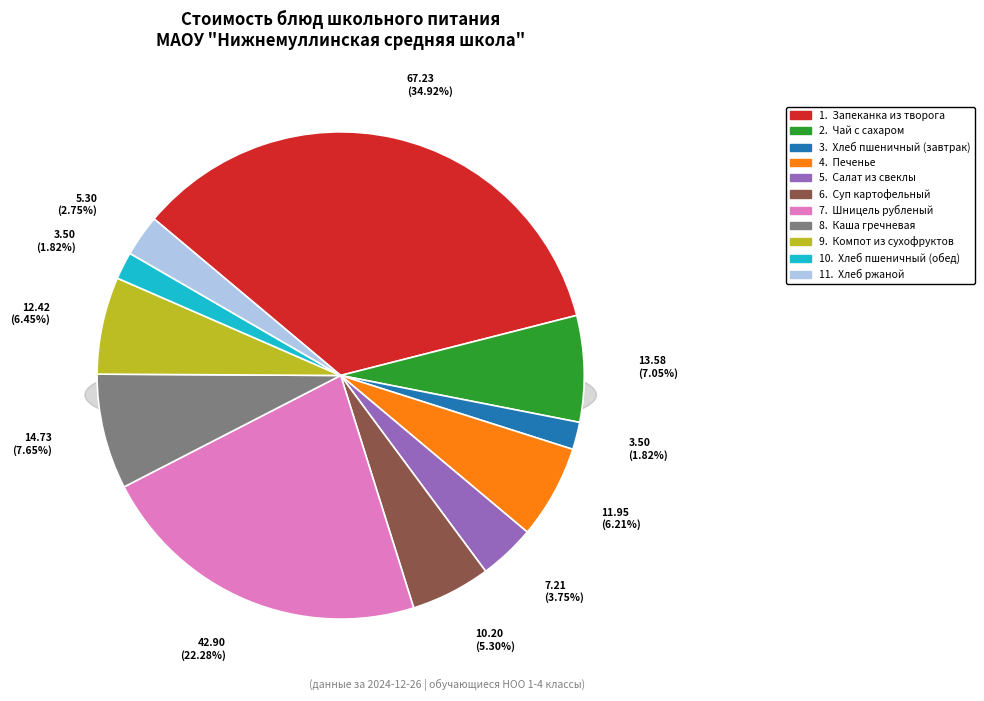

What is the largest slice in the pie chart?

Запеканка из творога